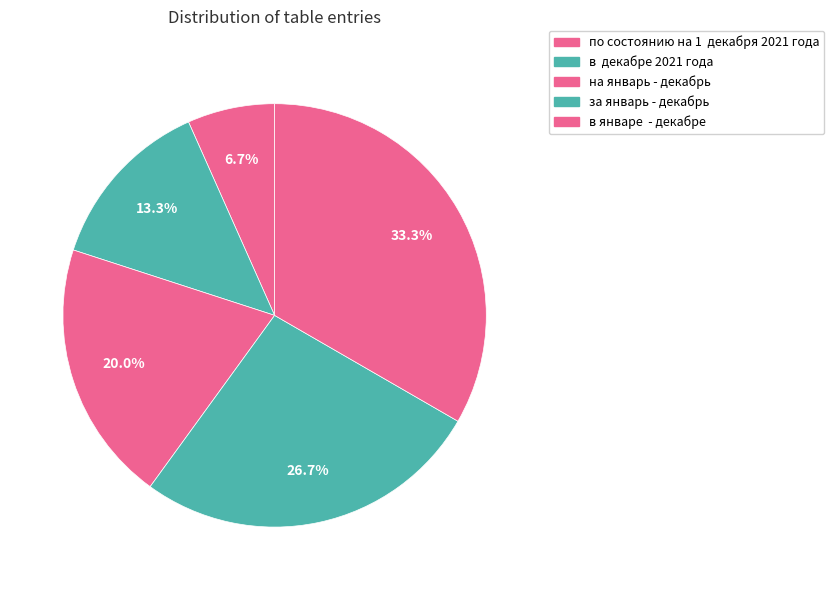

What is the smallest slice in the pie chart?

по состоянию на 1  декабря 2021 года